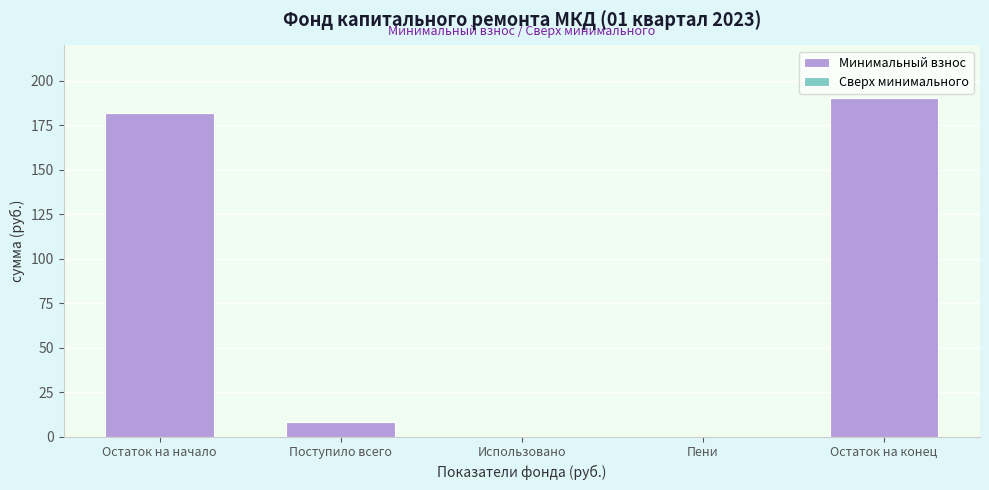

Reading left to right, list all the values displayed in this chart.

Остаток на начало=182.1	Поступило всего=8.1	Использовано=0.0	Пени=0.0	Остаток на конец=190.3